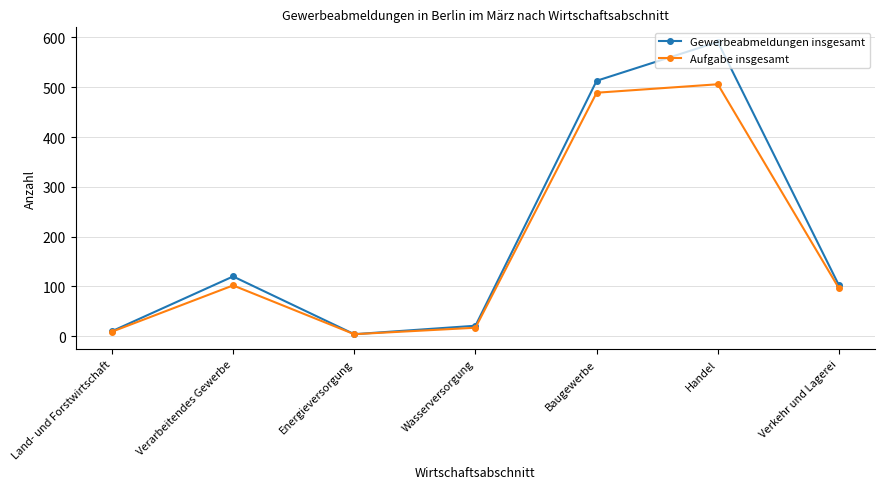

How many interior local peaks does the Aufgabe insgesamt series have?

2